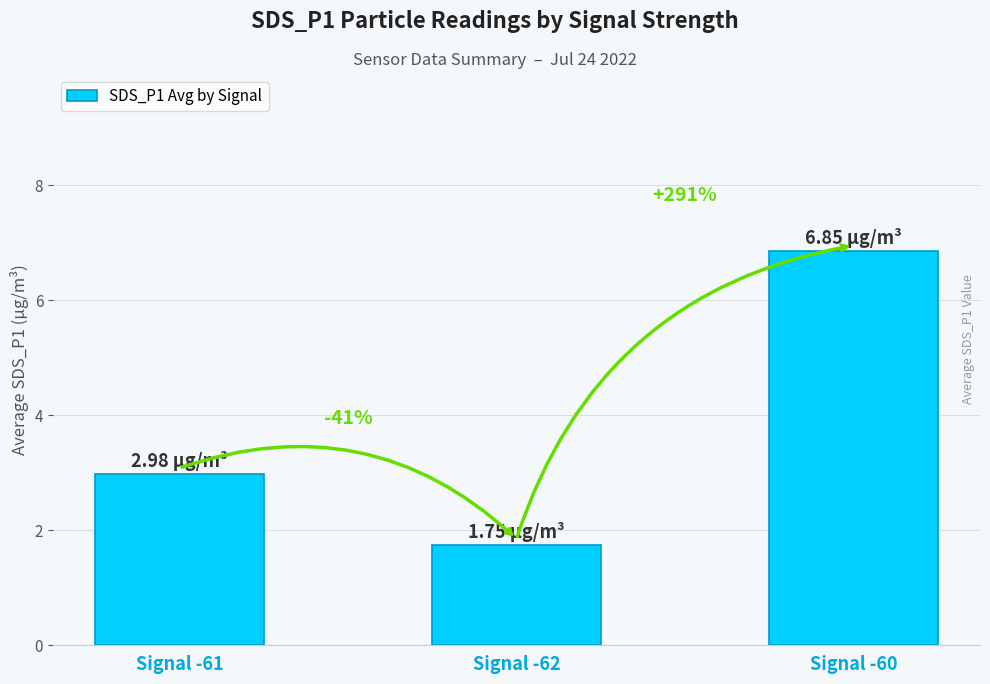

Where does the data first go above 2?

Signal -61